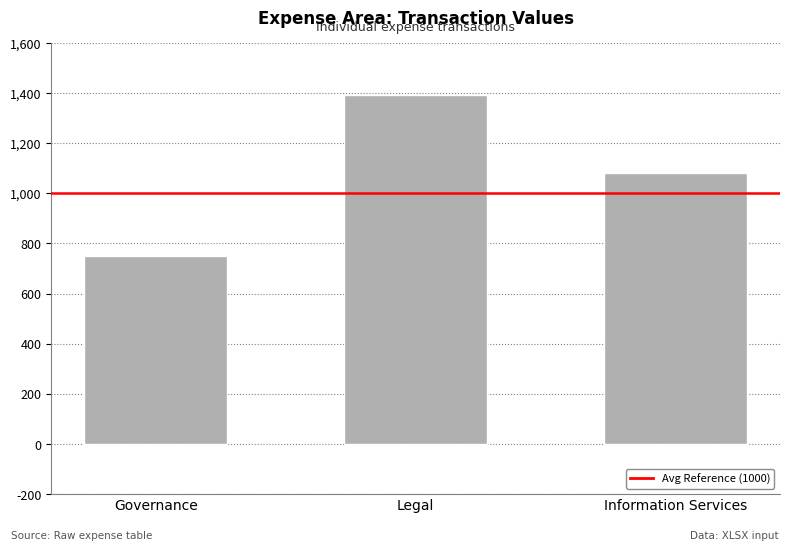

What is the maximum value shown in the chart?

1392.0